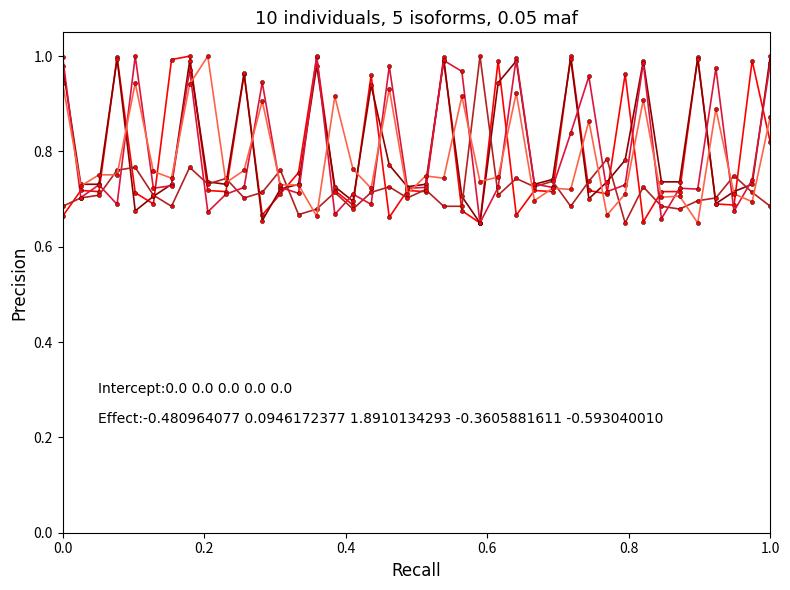

Reading right to left, transcribe all the data shown in this chart.

col_1: 0.8	1.0	0.7	0.7	1.0	0.7	0.7	0.7	1.0	0.7	0.7	1.0	0.7	0.7	0.7	1.0	0.7	0.7	1.0	0.7	0.7	0.7	1.0	0.7	0.7	1.0	0.8	0.7	0.7	1.0	0.7	0.7	1.0	1.0	0.7	0.7	1.0	0.7	0.7	0.7
col_2: 1.0	0.7	0.7	0.7	1.0	0.7	0.7	1.0	0.8	0.7	0.7	1.0	0.7	0.7	1.0	0.9	0.7	0.7	1.0	0.7	0.7	0.8	0.9	0.7	0.7	1.0	0.7	0.7	0.7	1.0	0.7	0.7	1.0	0.7	0.7	0.7	1.0	0.7	0.7	1.0
col_3: 0.7	0.7	0.7	0.7	0.7	0.7	0.7	0.7	0.7	0.8	0.7	0.7	0.7	0.7	0.7	0.7	1.0	0.7	0.7	0.7	0.7	0.7	0.7	0.7	0.7	0.7	0.7	0.8	0.7	0.7	0.7	0.7	0.8	0.7	0.7	0.8	0.8	0.7	0.7	0.7
col_4: 1.0	0.7	0.7	1.0	0.7	0.7	0.7	1.0	0.7	0.7	1.0	0.8	0.7	0.7	1.0	0.7	0.7	1.0	1.0	0.7	0.7	1.0	0.7	0.7	0.7	1.0	0.7	0.7	0.9	0.7	0.7	0.7	1.0	0.7	0.7	1.0	0.7	0.7	0.7	1.0
col_5: 0.9	0.7	0.7	0.9	0.7	0.7	0.7	0.9	0.7	0.7	0.9	0.7	0.7	0.7	0.9	0.7	0.7	0.9	0.7	0.7	0.7	0.9	0.7	0.8	0.9	0.7	0.7	0.7	0.9	0.8	0.7	1.0	0.9	0.7	0.8	0.9	0.8	0.8	0.7	0.9